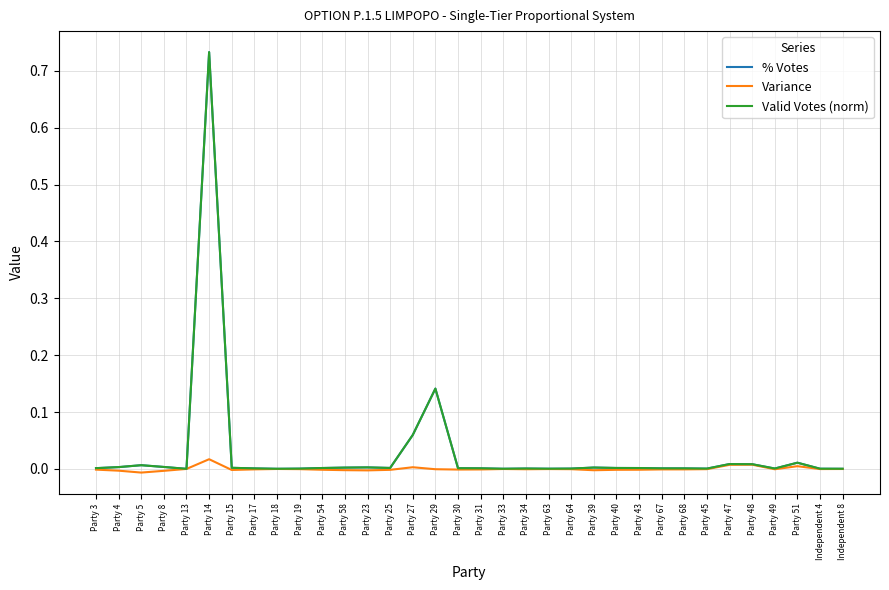

What is the maximum value shown in the chart?

0.7